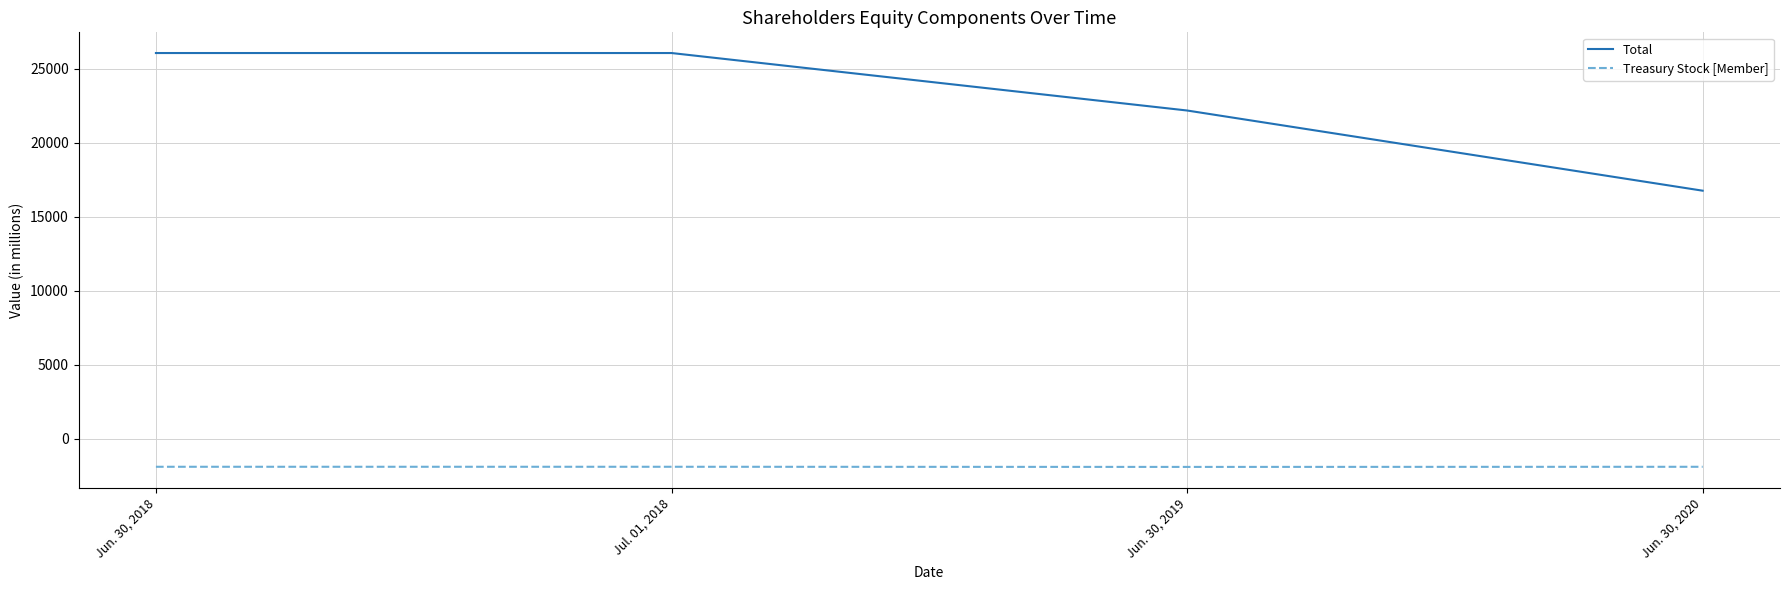

What is the sum of all Total values?

91063